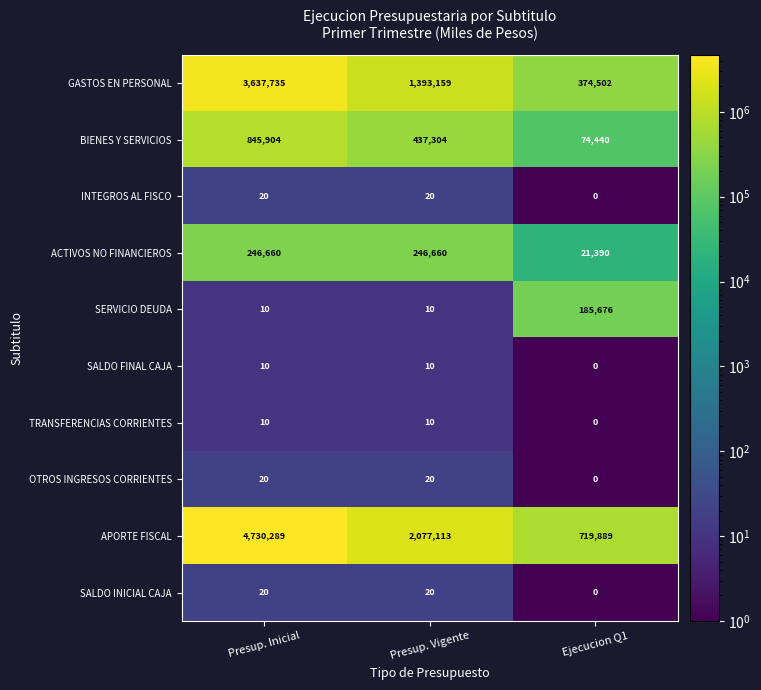

Is it true that OTROS INGRESOS CORRIENTES equals -9 at Ejecucion Q1?

False